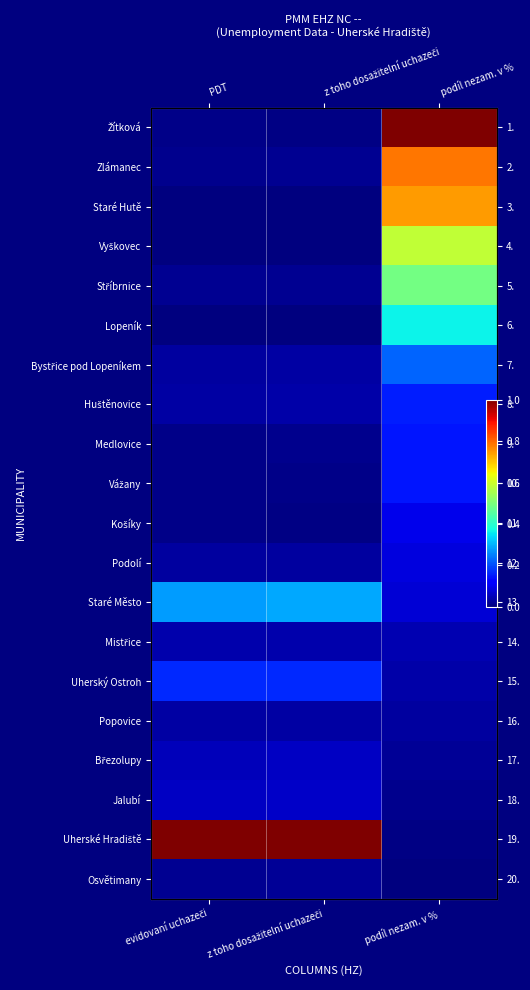

What is the total value across all series at z toho dosažitelní uchazeči?

1.9